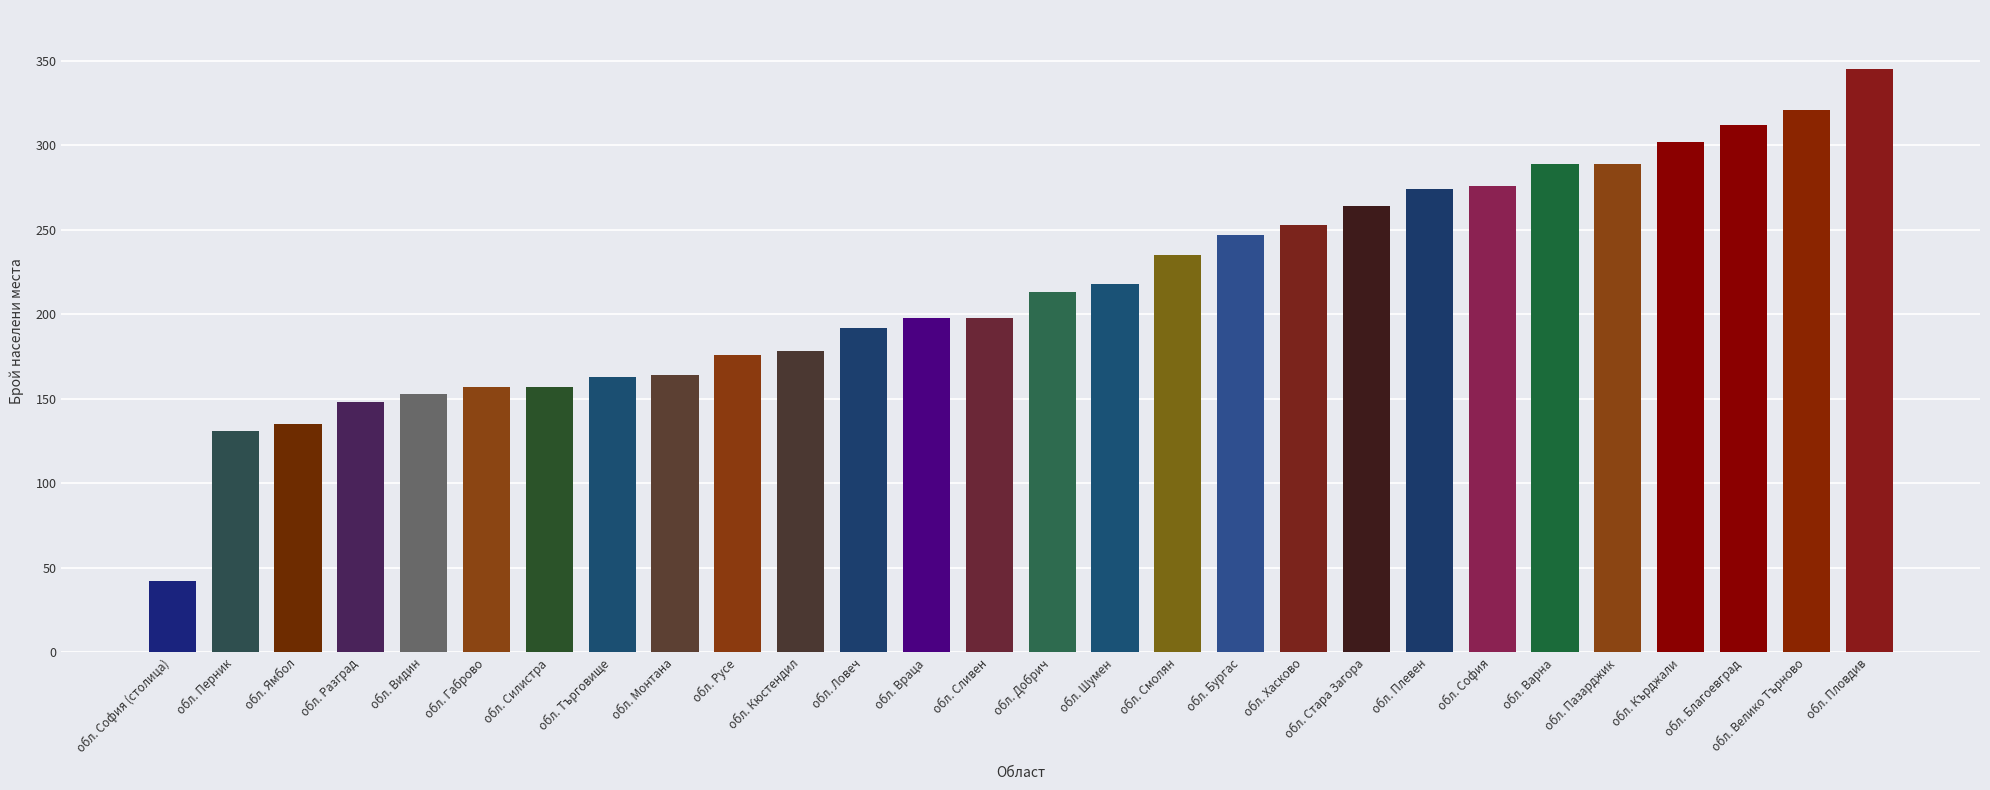

True or false: the data shows 312 at обл. Благоевград.

True